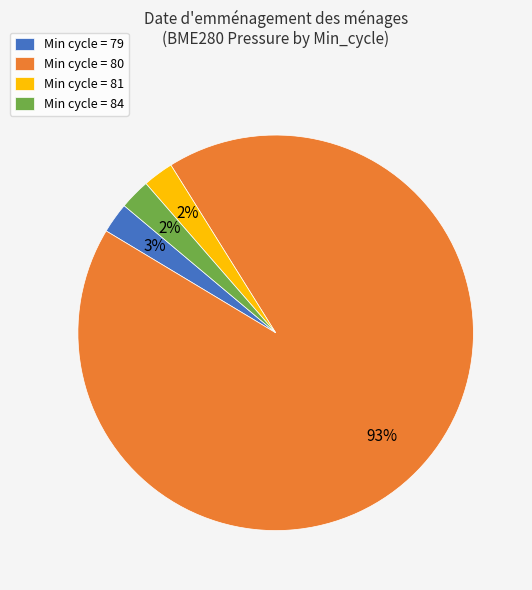

The Min cycle = 80 slice represents 93% of the pie. True or false?

True